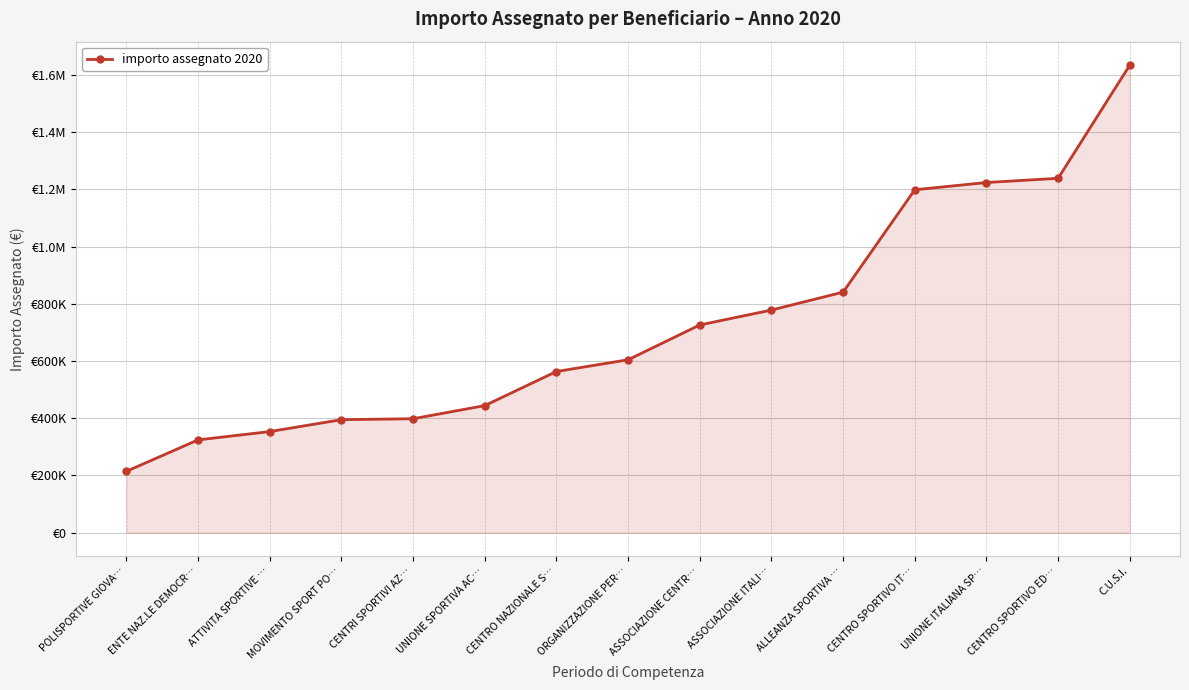

Where does the data first go above 604207?

ORGANIZZAZIONE PER…